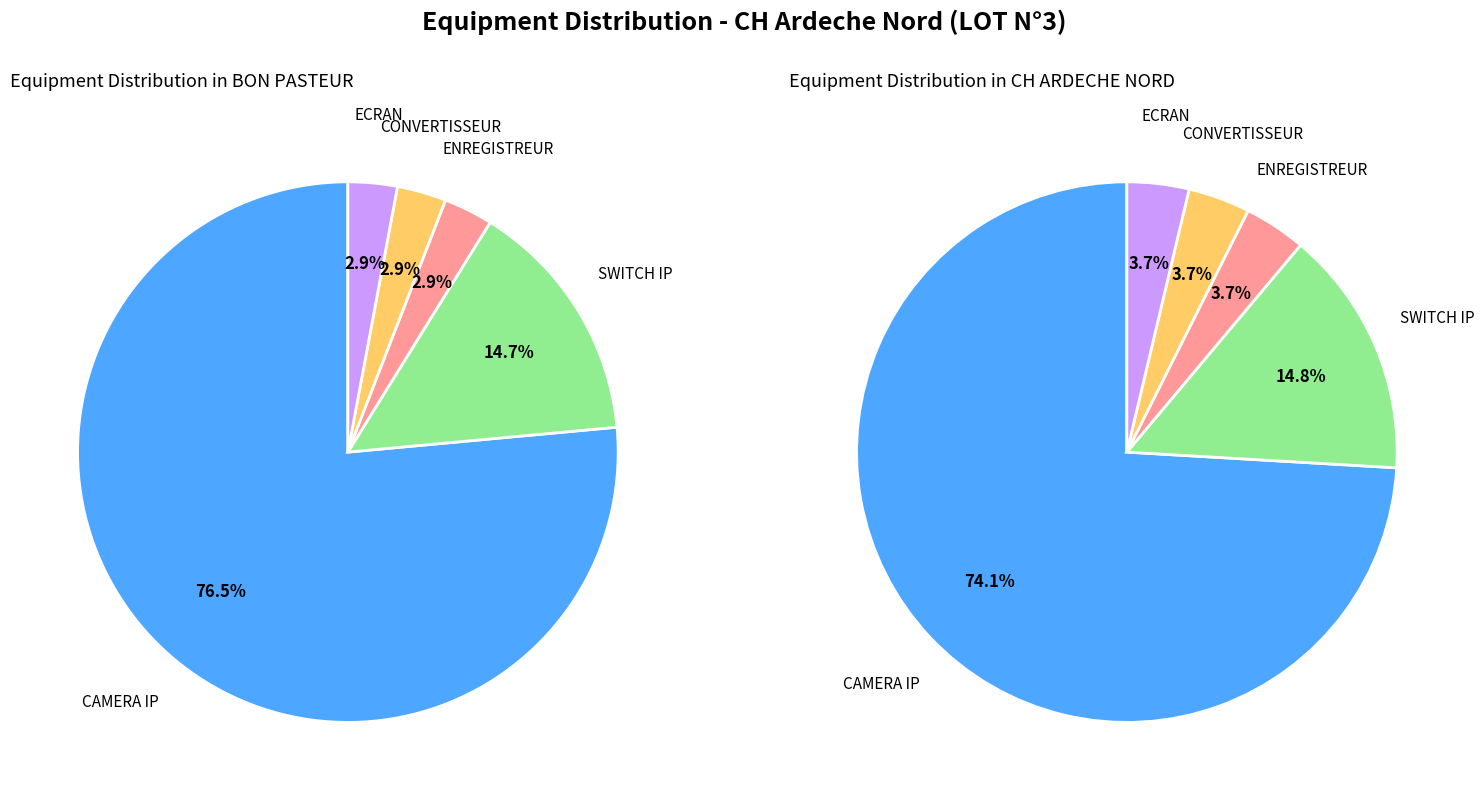

To the nearest percent, what portion does 4 represent?

4%